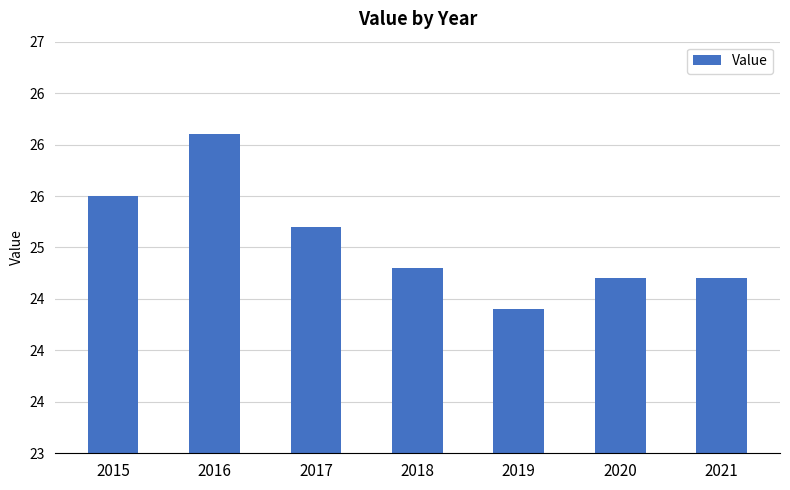

The value at 2016 is 42.7. True or false?

False